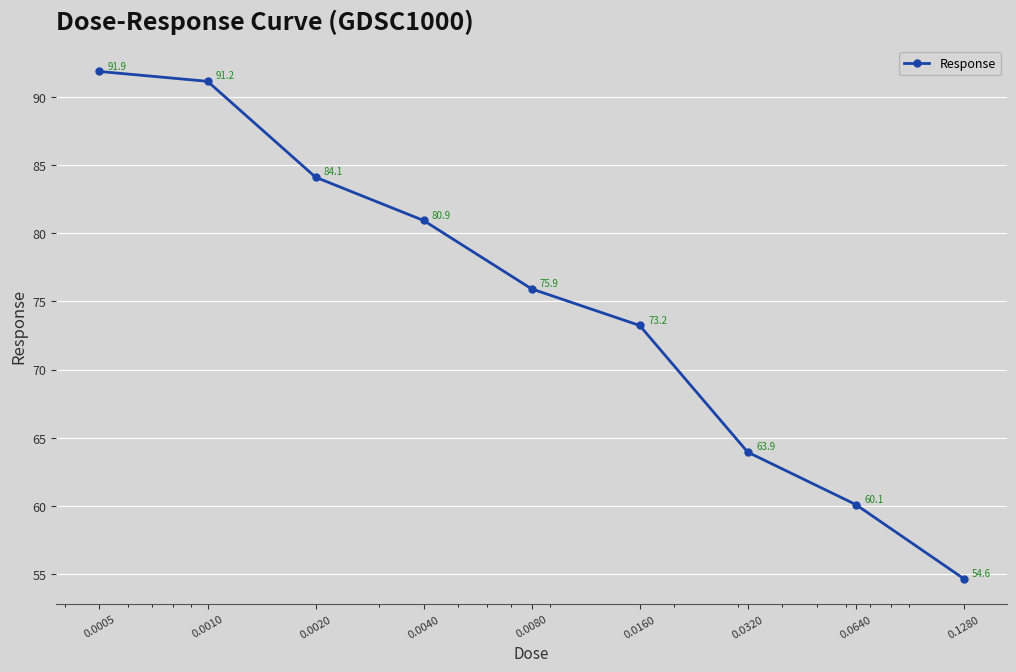

Reading left to right, what are all the values shown in this chart?

91.9	91.2	84.1	80.9	75.9	73.2	63.9	60.1	54.6